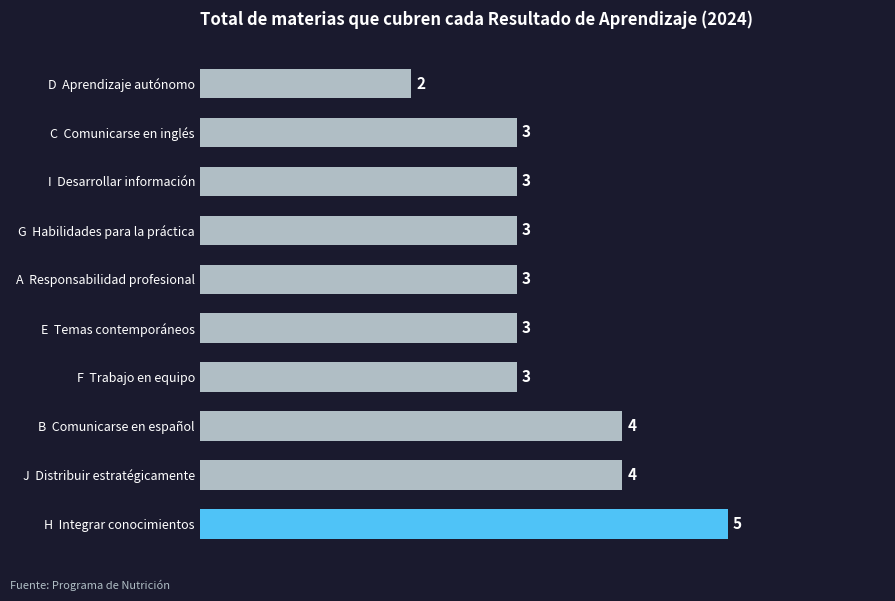

Approximately how many times larger is the value at E  Temas contemporáneos compared to H  Integrar conocimientos?

0.6